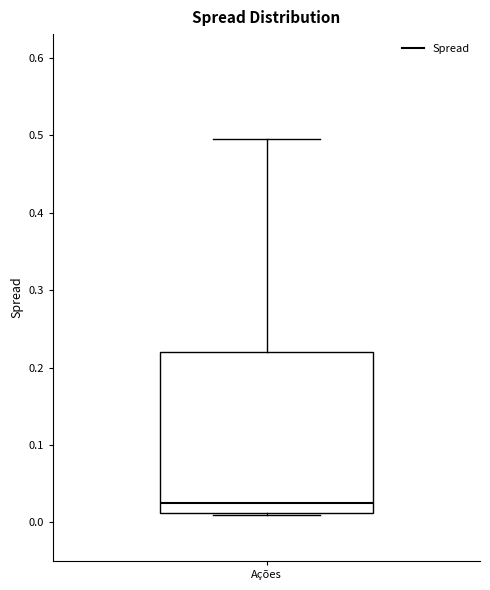

Where is the lower edge of the box for Ações on the y-axis? The values are not printed on the chart, so give them approximately, as read against the axis.

0.01